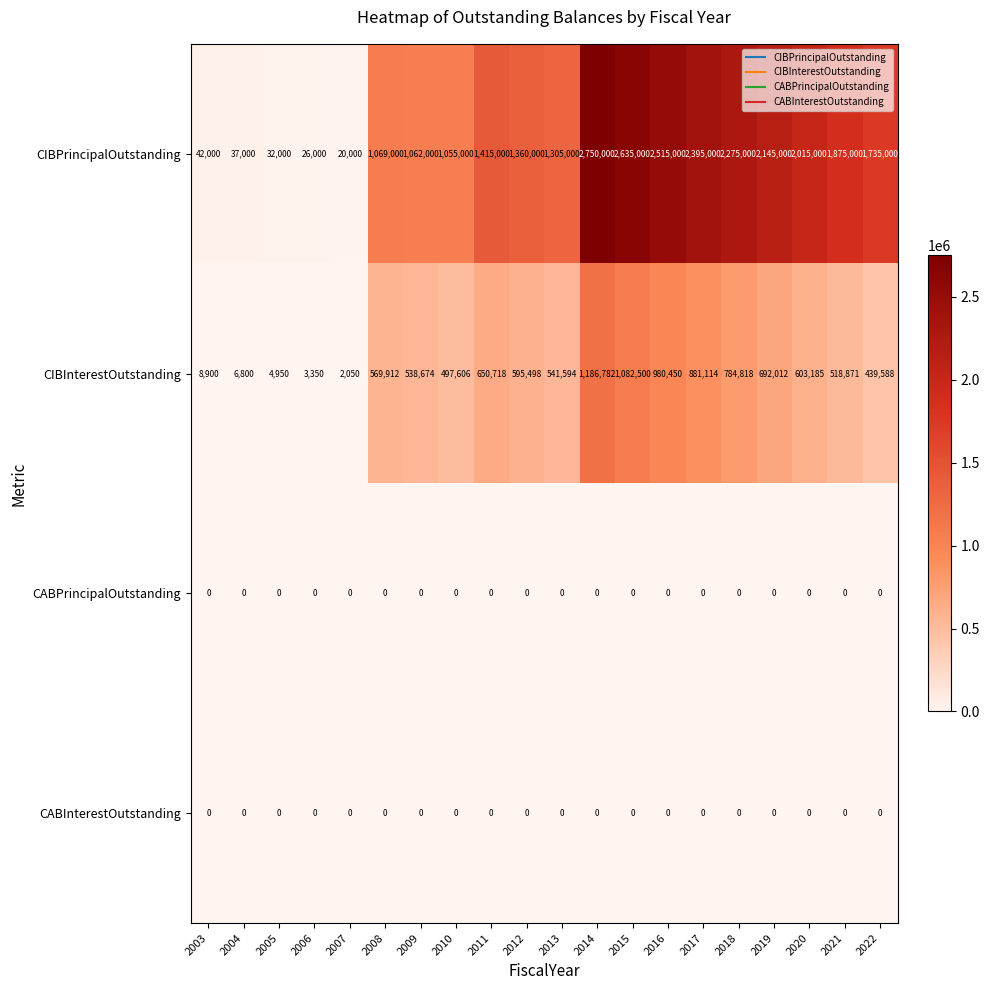

What is the difference between the highest and lowest values at 2007?

20000